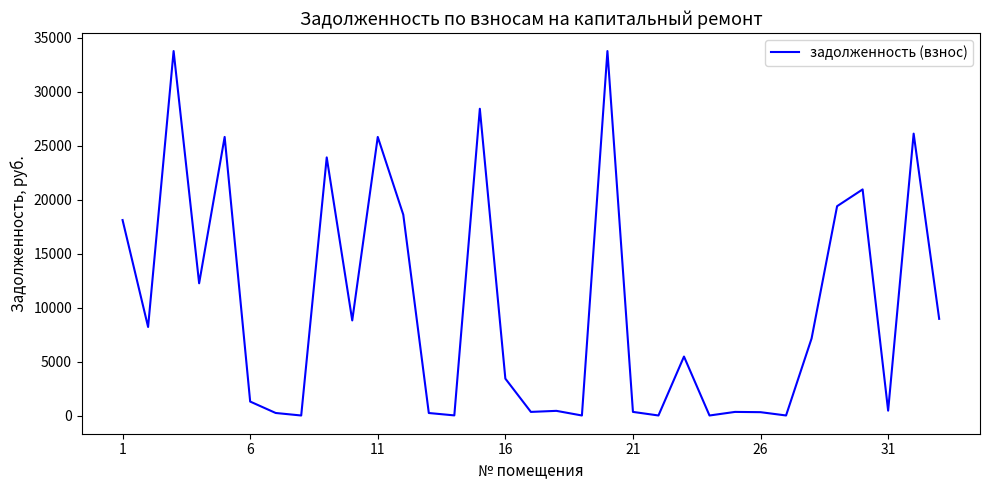

Does the chart display data point markers on the line(s)?

No